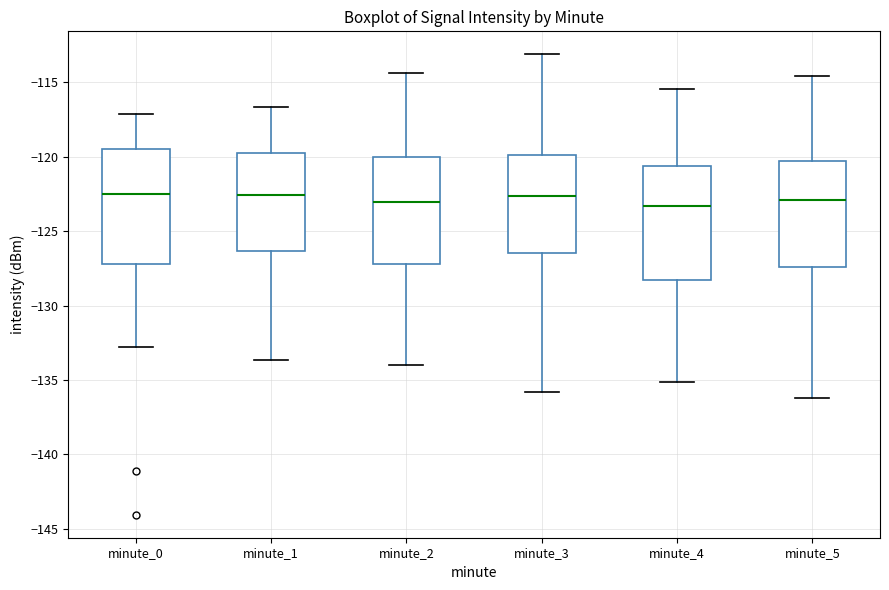

Reading left to right, transcribe this box plot: for each box, give where its median line is, the range the box spans, and where its two whiskers end, as read against the y-axis. The values are not printed on the chart, so give them approximately, as read against the axis.

minute_0: median -122.5, box -127.0 to -119.5, whiskers -133.0 to -117.0
minute_1: median -122.5, box -126.5 to -119.5, whiskers -133.5 to -116.5
minute_2: median -123.0, box -127.0 to -120.0, whiskers -134.0 to -114.5
minute_3: median -122.5, box -126.5 to -120.0, whiskers -136.0 to -113.0
minute_4: median -123.5, box -128.5 to -120.5, whiskers -135.0 to -115.5
minute_5: median -123.0, box -127.5 to -120.5, whiskers -136.0 to -114.5